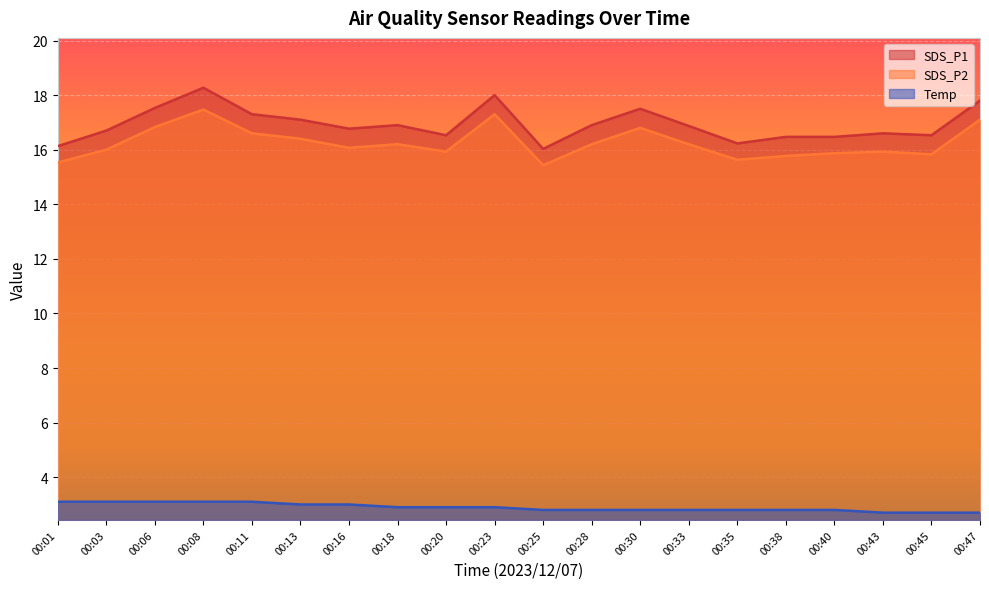

Between 00:47 and 00:06, which is larger?

00:47